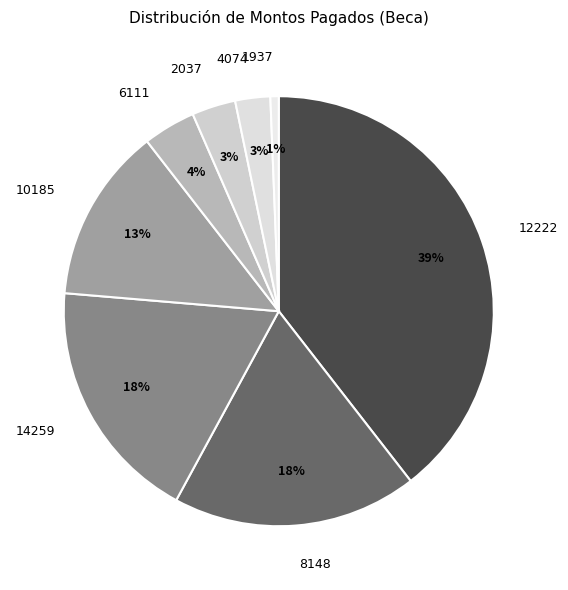

The 6111 slice represents 4% of the pie. True or false?

True